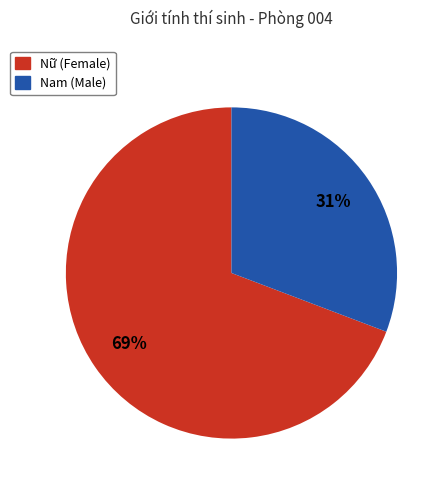

Which slice is the smallest?

Nam